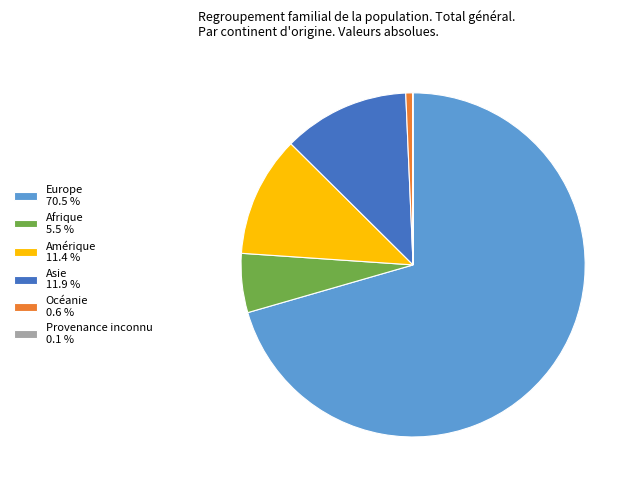

Is there a majority slice in this chart?

Yes